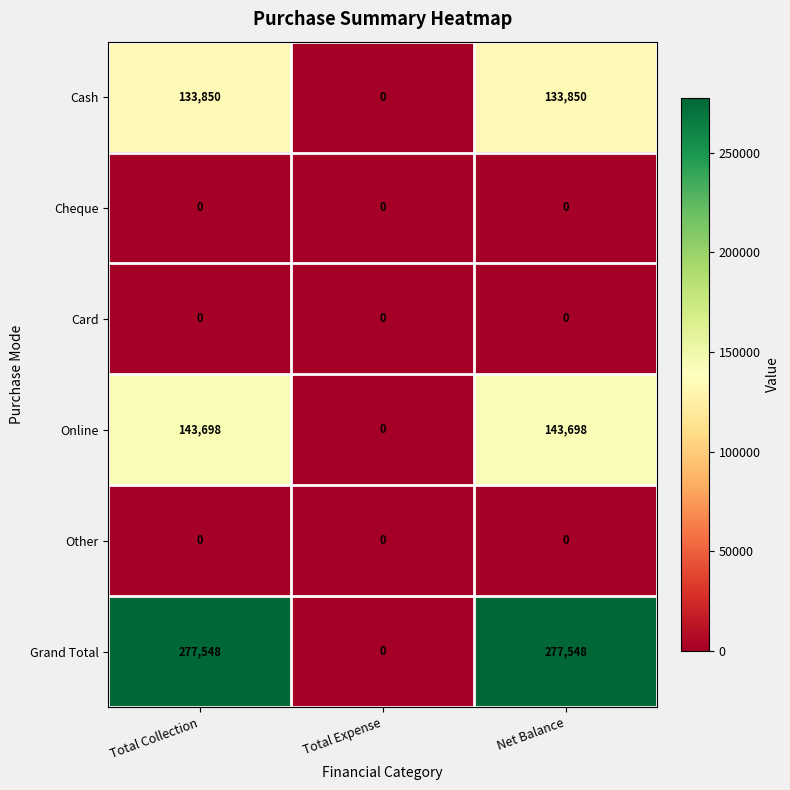

Which series has the largest total across all categories?

Grand Total